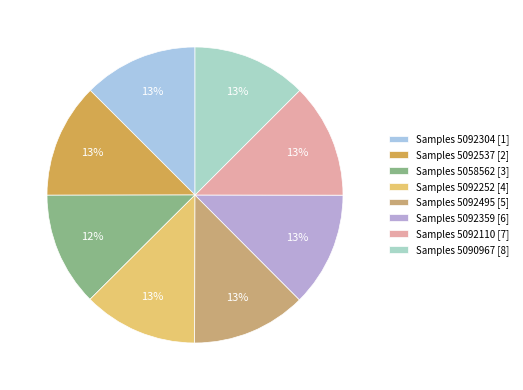

How many slices are in this pie chart?

8